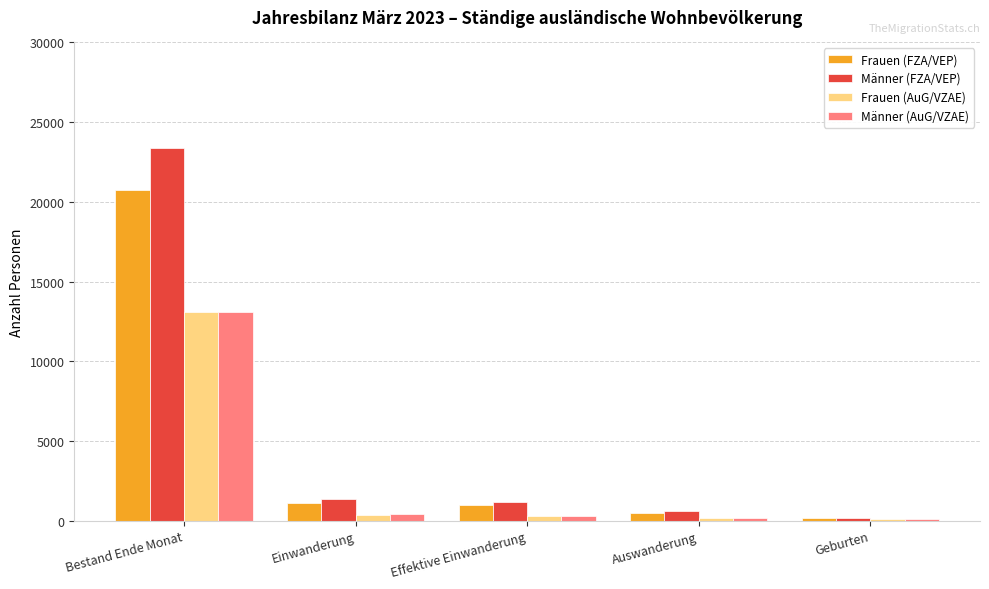

How many bars are there in total?

20